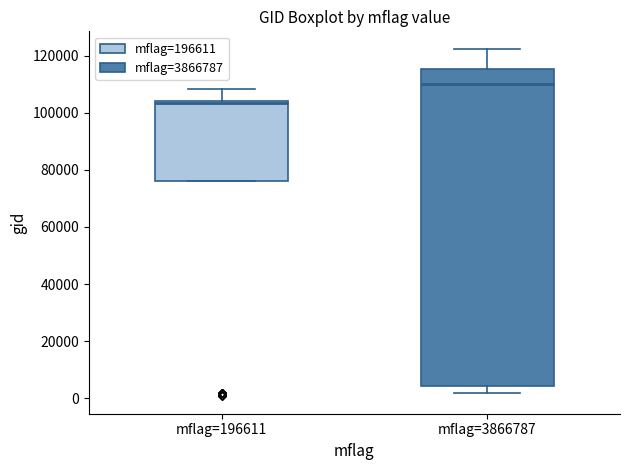

Where is the lower edge of the box for mflag=196611 on the y-axis? The values are not printed on the chart, so give them approximately, as read against the axis.

76000